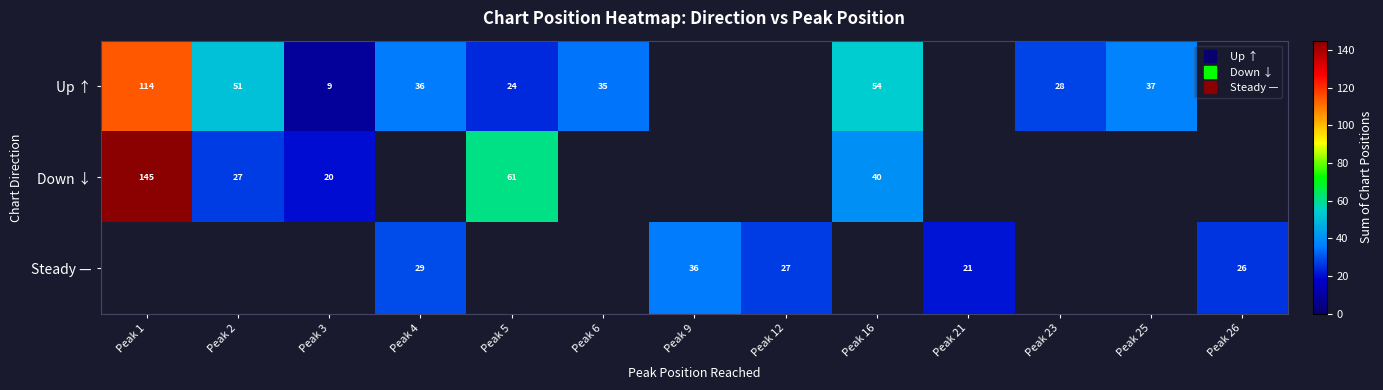

List the series in order of their overall mean, highest first.

Up ↑, Down ↓, Steady —